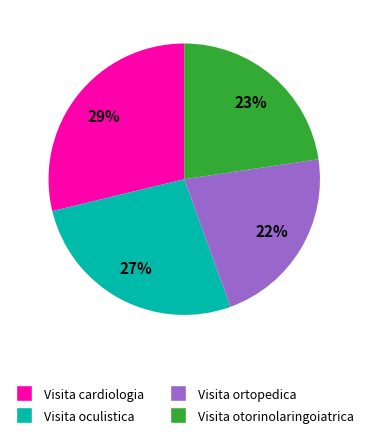

Does any single category account for the majority?

No